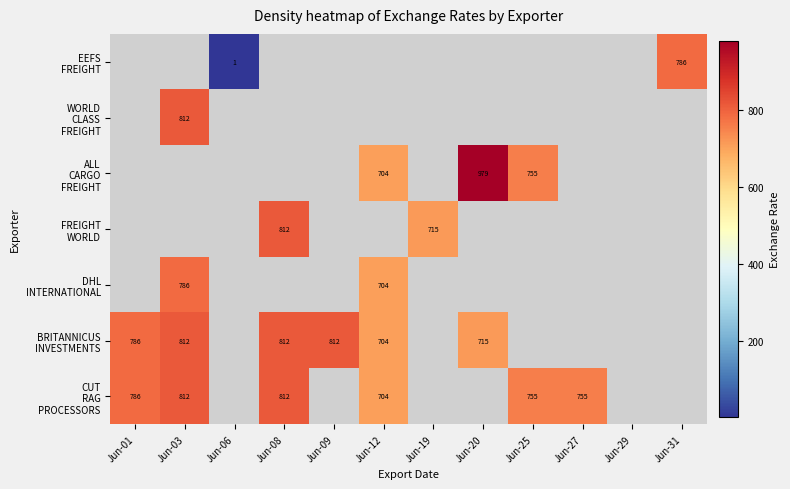

What is the greatest value displayed?

978.9